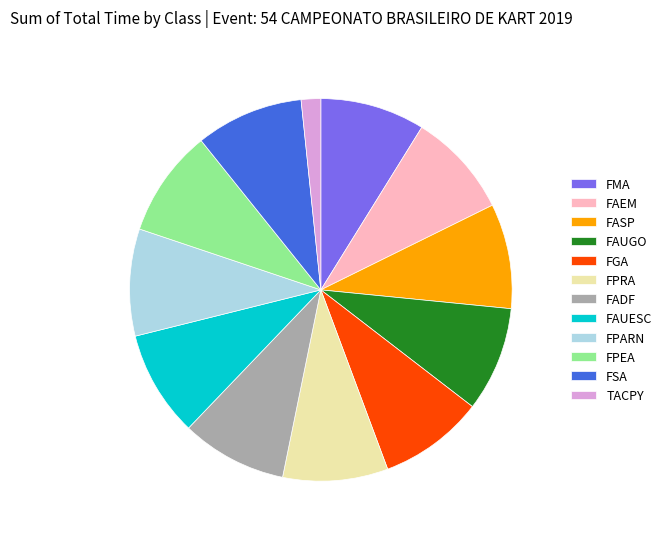

True or false: FAUESC accounts for 1% of the total.

False